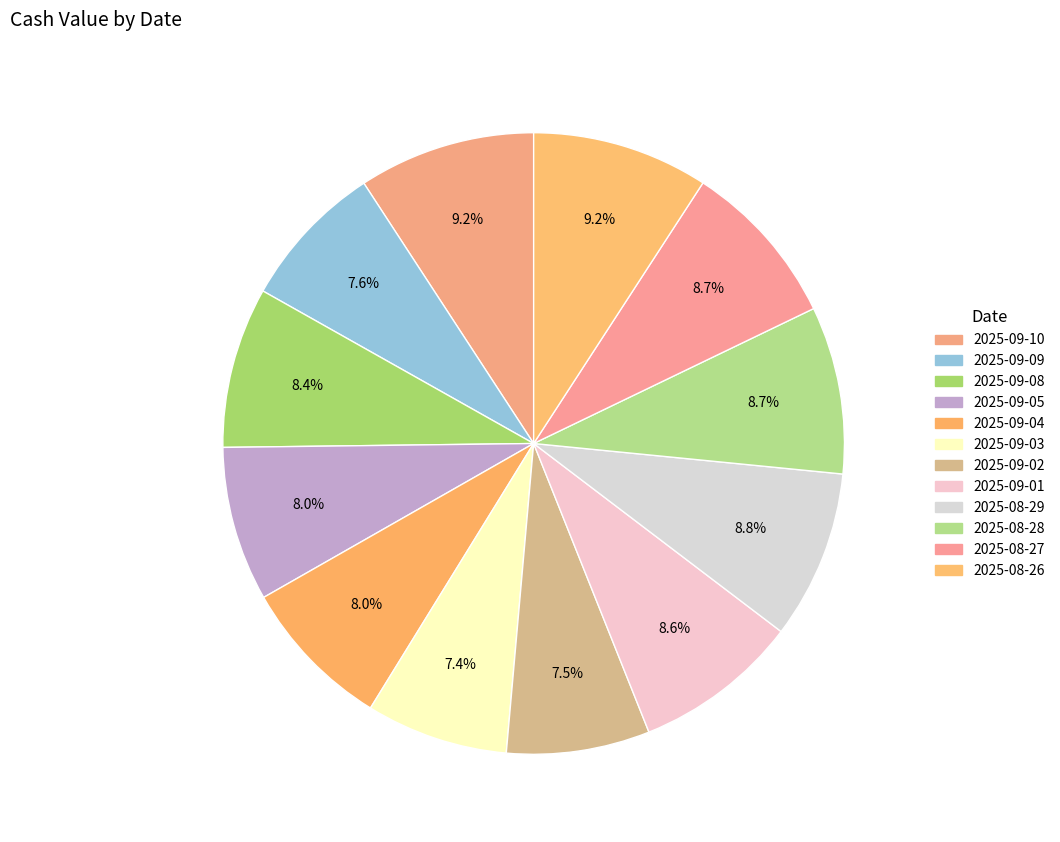

How many slices are in this pie chart?

12